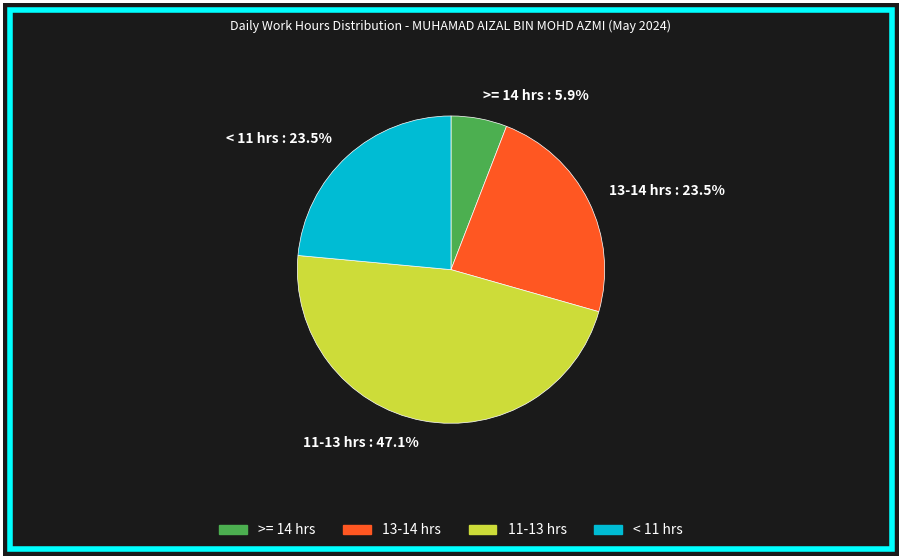

Does < 11 hrs : 23.5% account for over 50% of the chart?

No